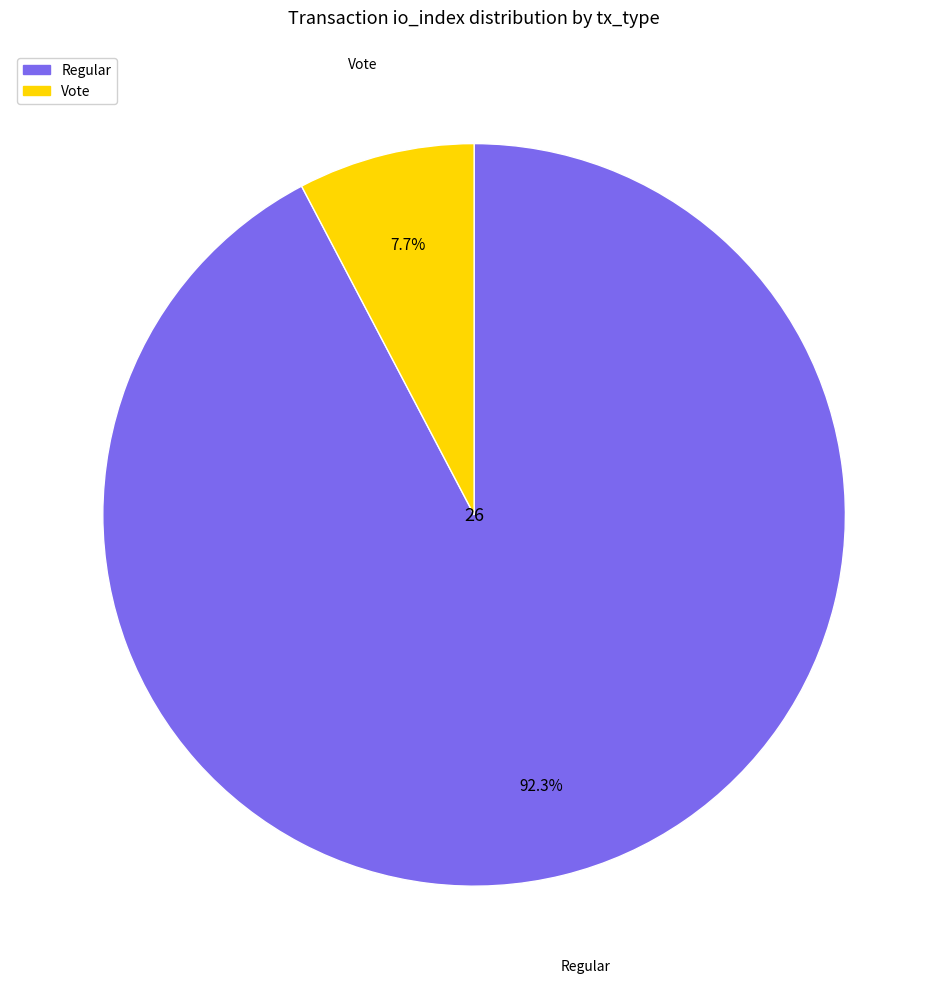

Which slice is the largest?

Regular